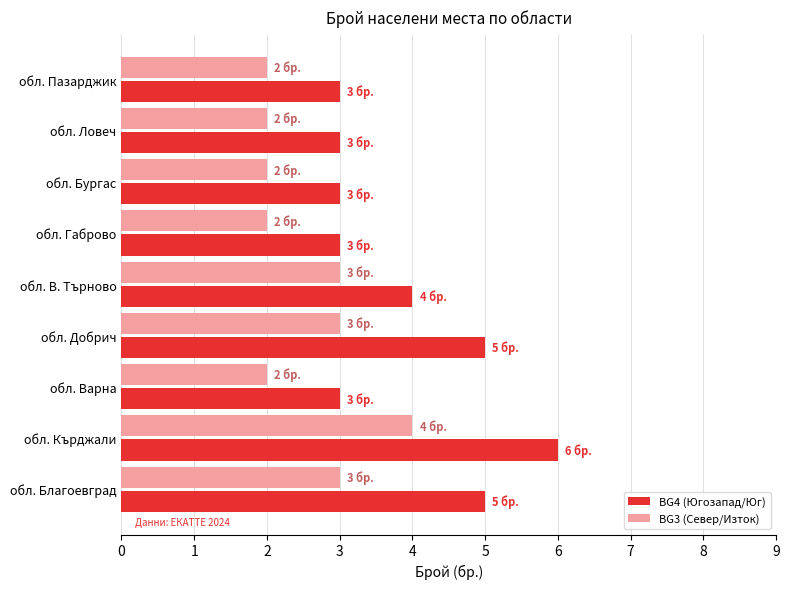

At обл. Габрово, list the series in order from smallest to largest.

BG3 (Север/Изток), BG4 (Югозапад/Юг)